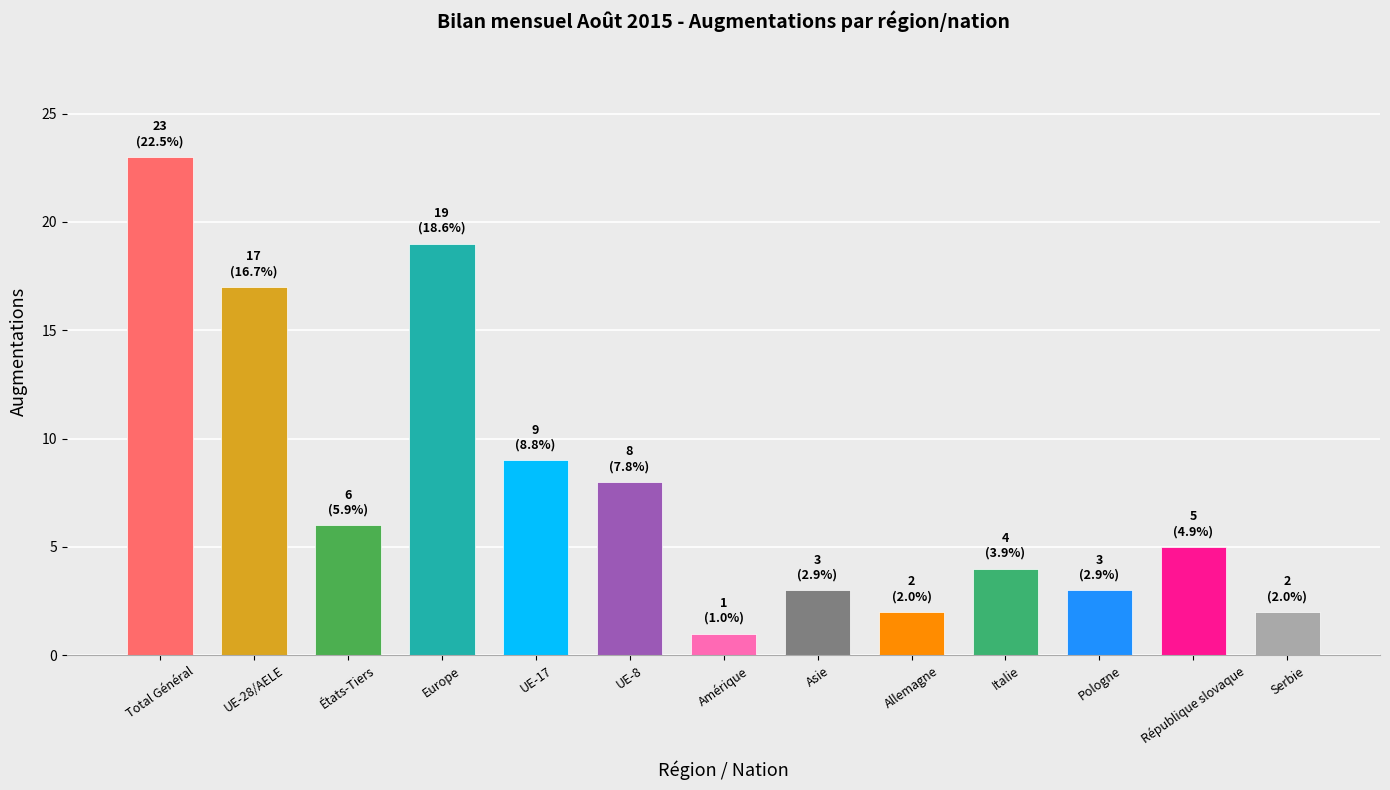

Which category has the highest value across all series?

Total Général